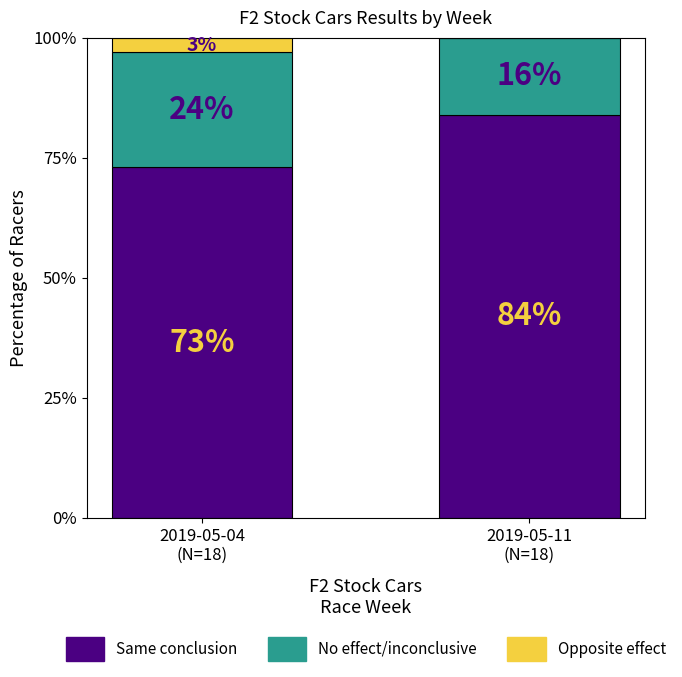

What value does the Same conclusion series have at 2019-05-11
(N=18), to the nearest 10?

80